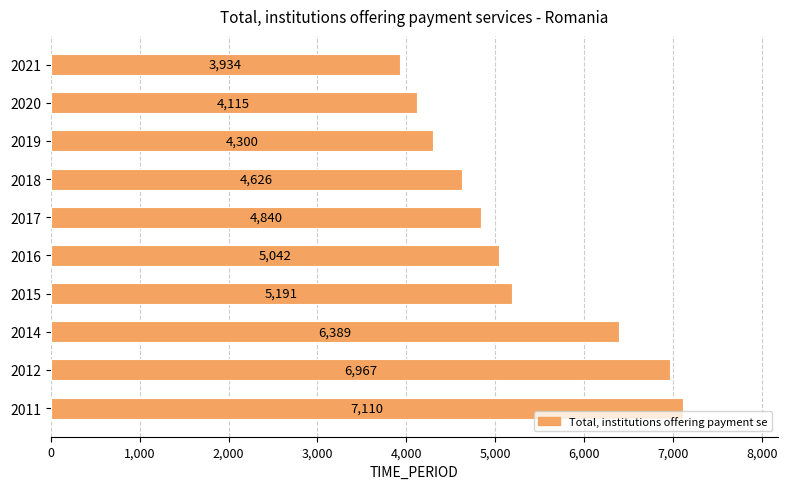

The chart shows a value of 6389 at 2014. True or false?

True